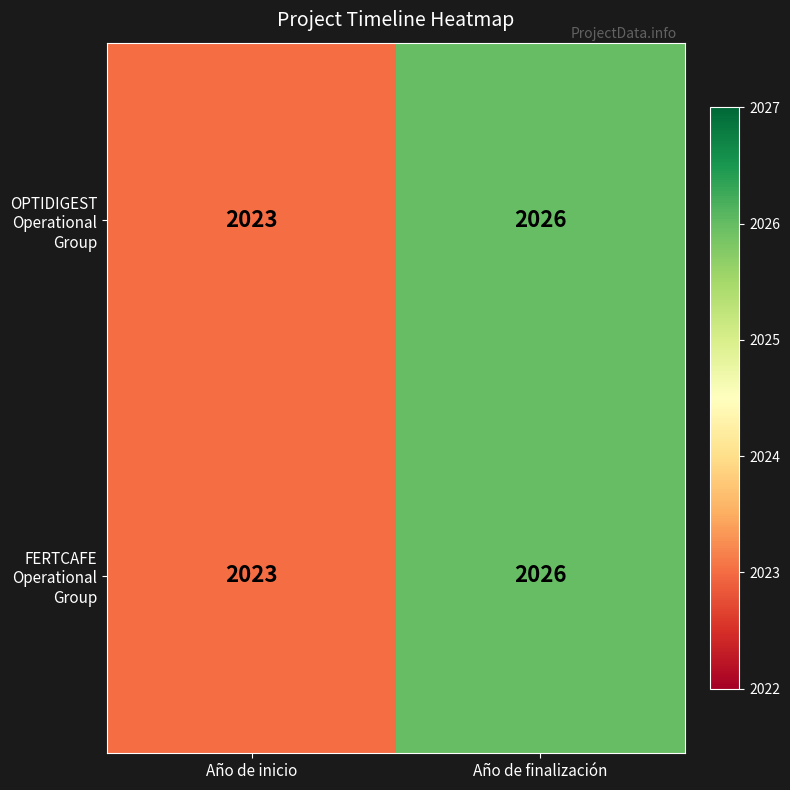

True or false: FERTCAFE Operational Group has a value of 2026 at Año de finalización.

True